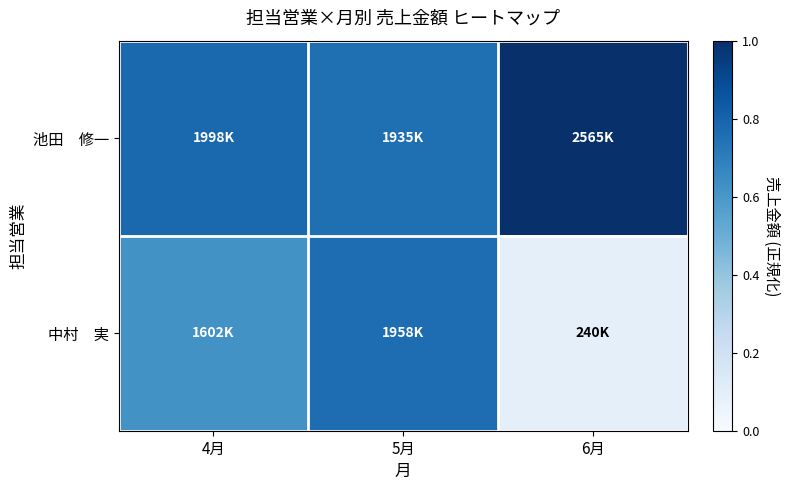

Which series changed the most between 5月 and 6月?

中村 実